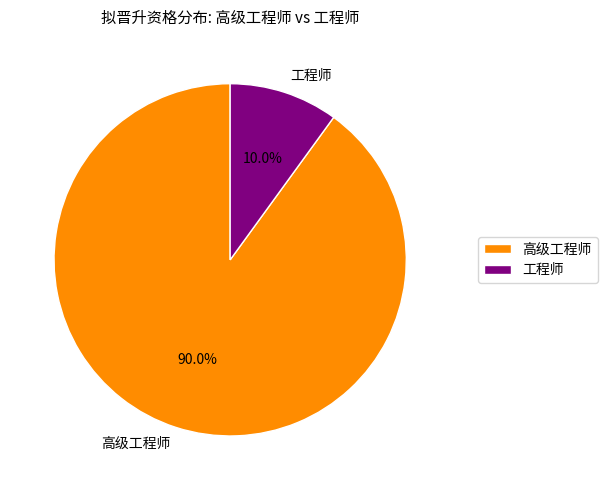

Which category accounts for the majority?

高级工程师